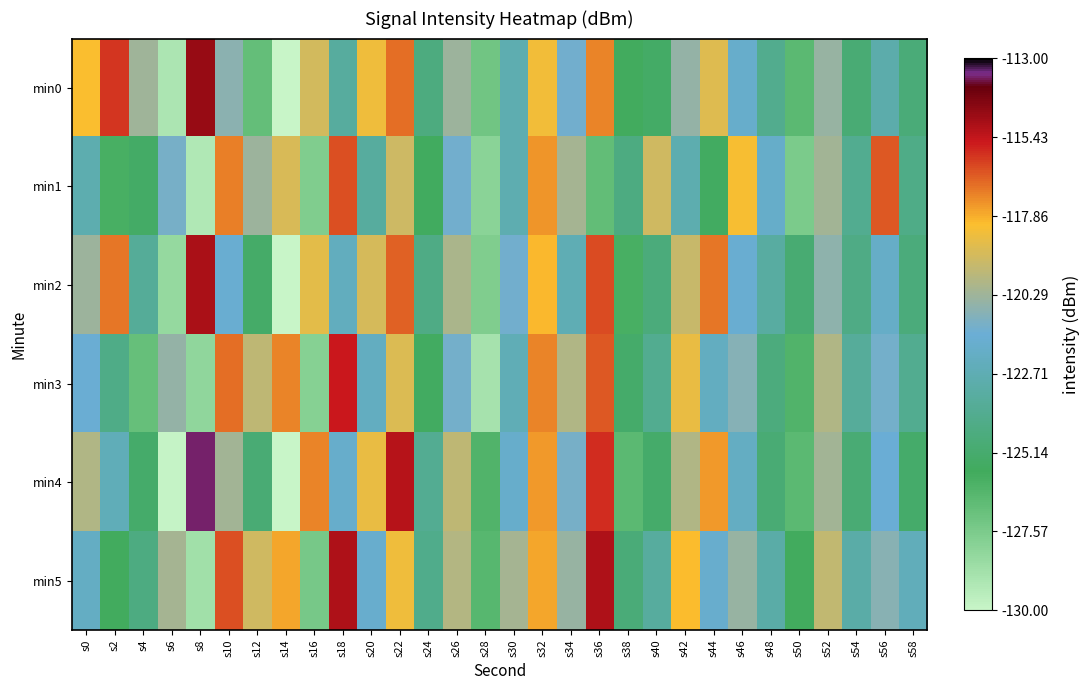

Reading left to right, what are all the values shown in this chart?

min0: s0=-118.1	s2=-116.0	s4=-120.3	s6=-129.1	s8=-114.7	s10=-120.7	s12=-126.8	s14=-129.9	s16=-119.1	s18=-123.4	s20=-118.4	s22=-116.9	s24=-124.5	s26=-120.3	s28=-127.2	s30=-122.8	s32=-118.4	s34=-121.3	s36=-117.2	s38=-125.8	s40=-125.4	s42=-120.5	s44=-118.8	s46=-121.8	s48=-124.0	s50=-126.6	s52=-120.5	s54=-124.9	s56=-123.0	s58=-124.8
min1: s0=-122.9	s2=-126.0	s4=-125.4	s6=-121.2	s8=-129.2	s10=-117.2	s12=-120.3	s14=-119.0	s16=-127.7	s18=-116.4	s20=-123.5	s22=-119.2	s24=-125.7	s26=-121.3	s28=-128.0	s30=-122.8	s32=-117.5	s34=-120.1	s36=-126.8	s38=-124.5	s40=-119.1	s42=-122.9	s44=-125.6	s46=-118.2	s48=-121.9	s50=-127.6	s52=-120.2	s54=-123.9	s56=-116.6	s58=-124.2
min2: s0=-120.3	s2=-117.0	s4=-123.7	s6=-128.3	s8=-115.0	s10=-121.7	s12=-125.3	s14=-130.0	s16=-118.7	s18=-122.3	s20=-119.0	s22=-116.7	s24=-124.3	s26=-120.0	s28=-127.7	s30=-121.3	s32=-118.0	s34=-122.7	s36=-116.3	s38=-126.0	s40=-124.7	s42=-119.3	s44=-117.0	s46=-121.7	s48=-123.3	s50=-125.0	s52=-120.7	s54=-124.3	s56=-122.0	s58=-124.7
min3: s0=-121.6	s2=-124.2	s4=-126.9	s6=-120.6	s8=-128.2	s10=-116.9	s12=-119.6	s14=-117.2	s16=-127.9	s18=-115.6	s20=-122.2	s22=-118.9	s24=-125.6	s26=-121.2	s28=-128.9	s30=-122.6	s32=-117.2	s34=-119.9	s36=-116.6	s38=-125.2	s40=-123.9	s42=-118.6	s44=-122.2	s46=-120.9	s48=-124.6	s50=-126.2	s52=-119.9	s54=-123.6	s56=-121.2	s58=-123.9
min4: s0=-119.9	s2=-122.6	s4=-125.2	s6=-129.9	s8=-113.6	s10=-120.2	s12=-124.9	s14=-130.6	s16=-117.2	s18=-121.9	s20=-118.6	s22=-115.2	s24=-123.9	s26=-119.6	s28=-126.2	s30=-121.9	s32=-117.6	s34=-121.2	s36=-115.9	s38=-126.6	s40=-125.2	s42=-119.9	s44=-117.6	s46=-122.2	s48=-124.9	s50=-126.6	s52=-120.2	s54=-124.9	s56=-121.6	s58=-125.2
min5: s0=-122.1	s2=-125.8	s4=-124.4	s6=-120.1	s8=-128.8	s10=-116.4	s12=-119.1	s14=-117.8	s16=-127.4	s18=-115.1	s20=-121.8	s22=-118.4	s24=-124.1	s26=-119.8	s28=-126.4	s30=-120.1	s32=-117.8	s34=-120.4	s36=-115.1	s38=-124.8	s40=-123.4	s42=-118.1	s44=-121.8	s46=-120.4	s48=-123.1	s50=-125.8	s52=-119.4	s54=-123.1	s56=-120.8	s58=-122.4